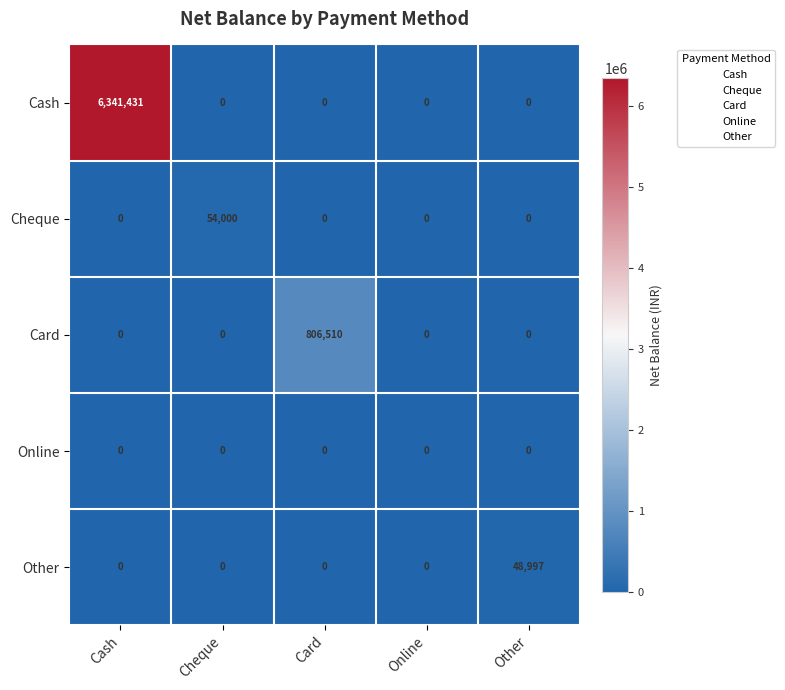

Which series changed the most between Online and Other?

Other